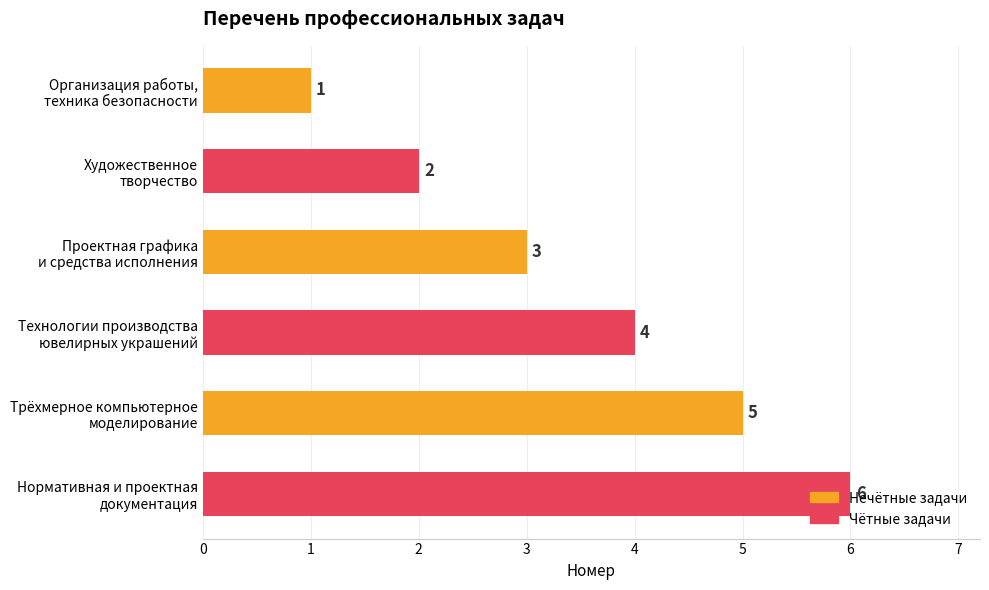

What is the value of the 2nd bar from the top?

2